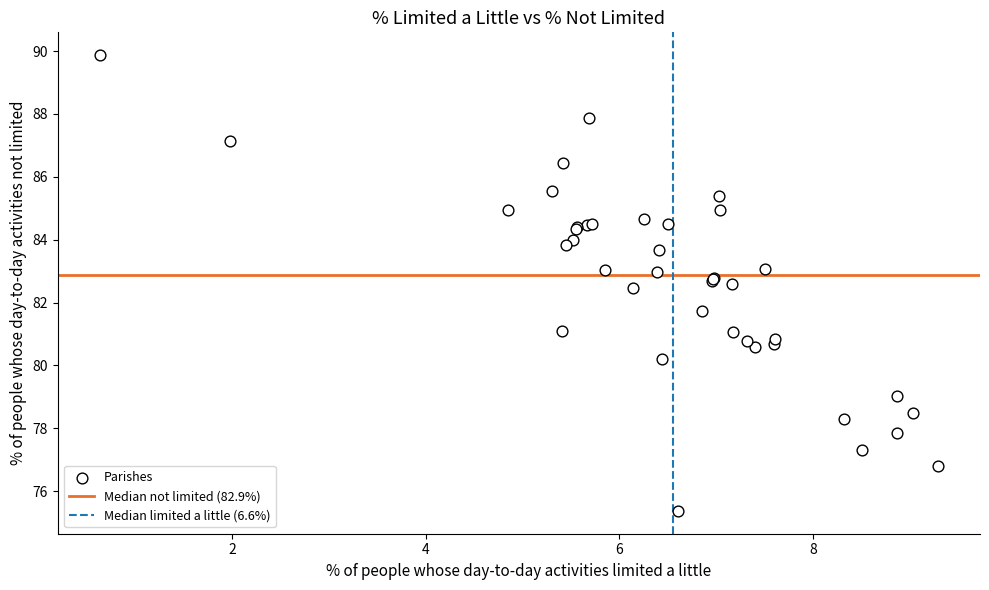

What Y value in the scatter plot is closest to 82?

81.7